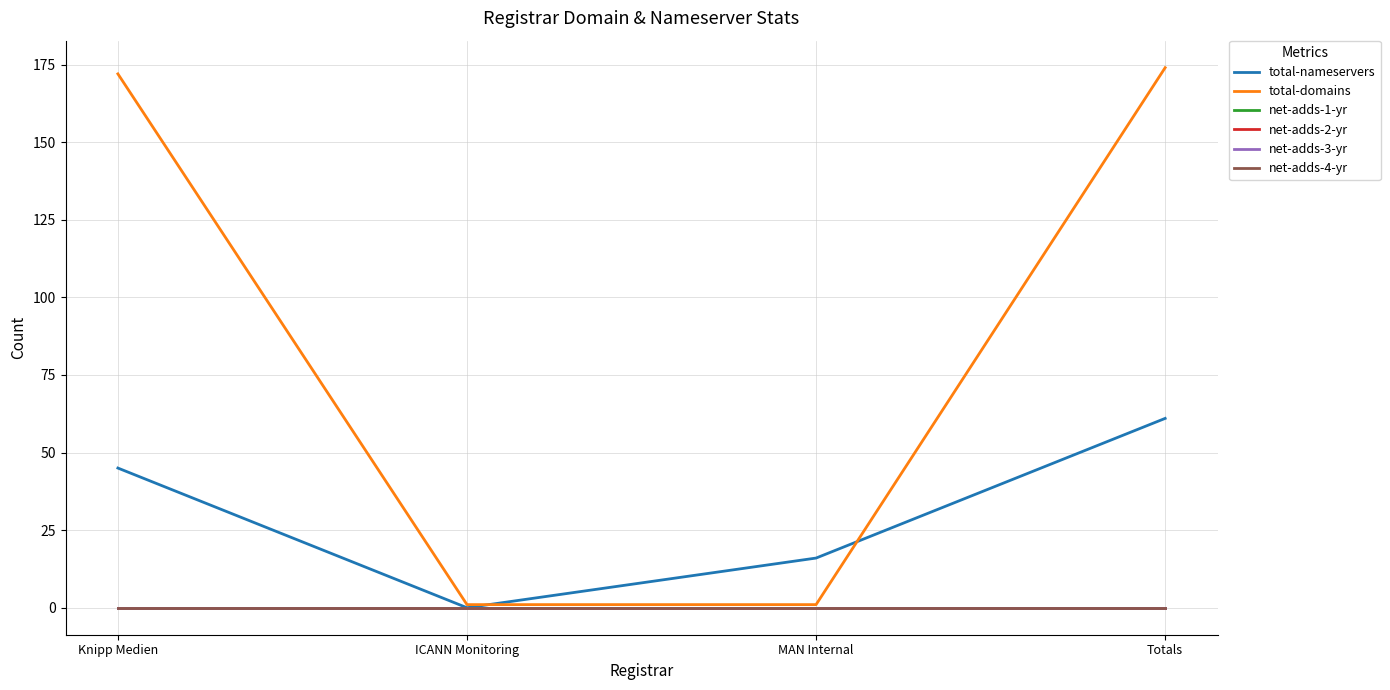

At which category is the sum across all series the highest?

Totals